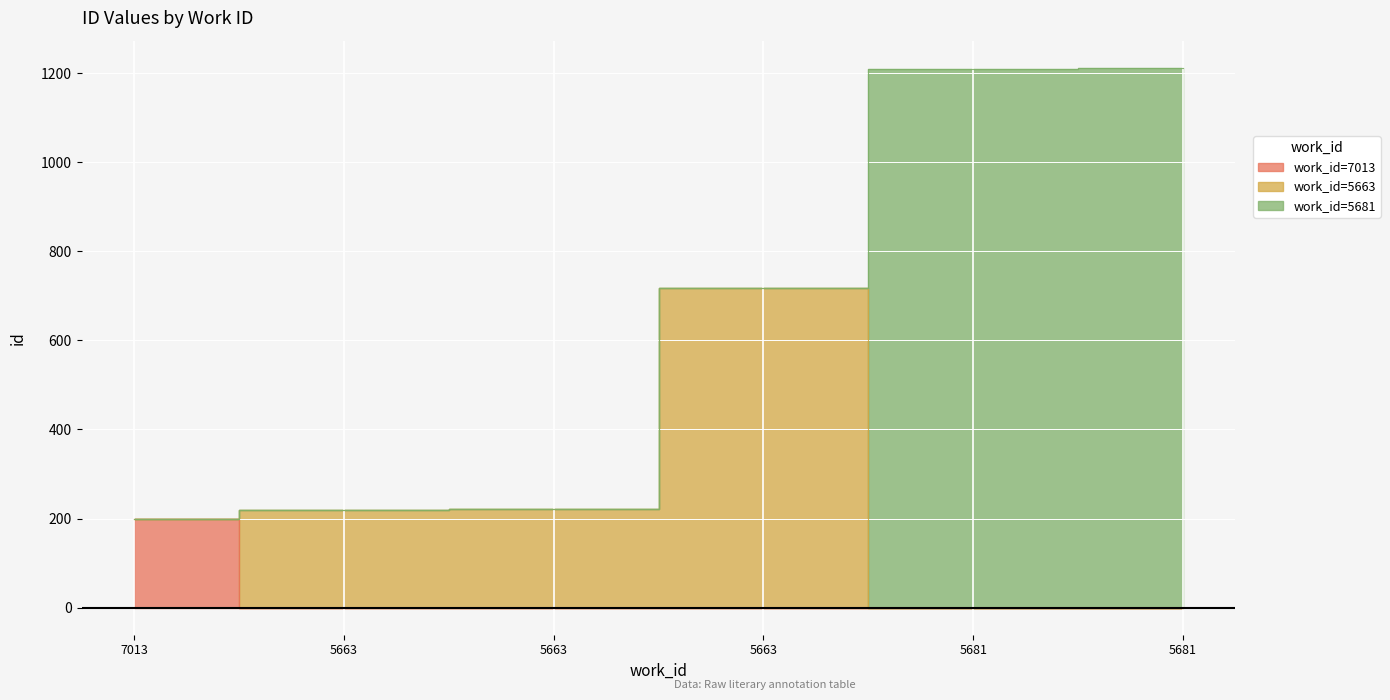

Is it true that the value at 7013 is 200?

True